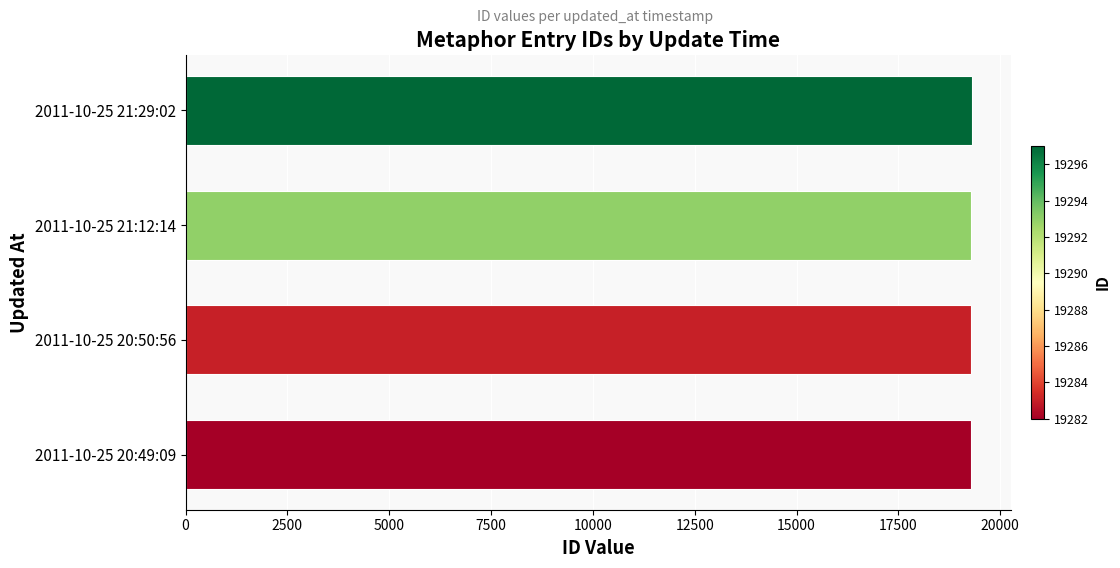

What is the smallest value displayed?

19282